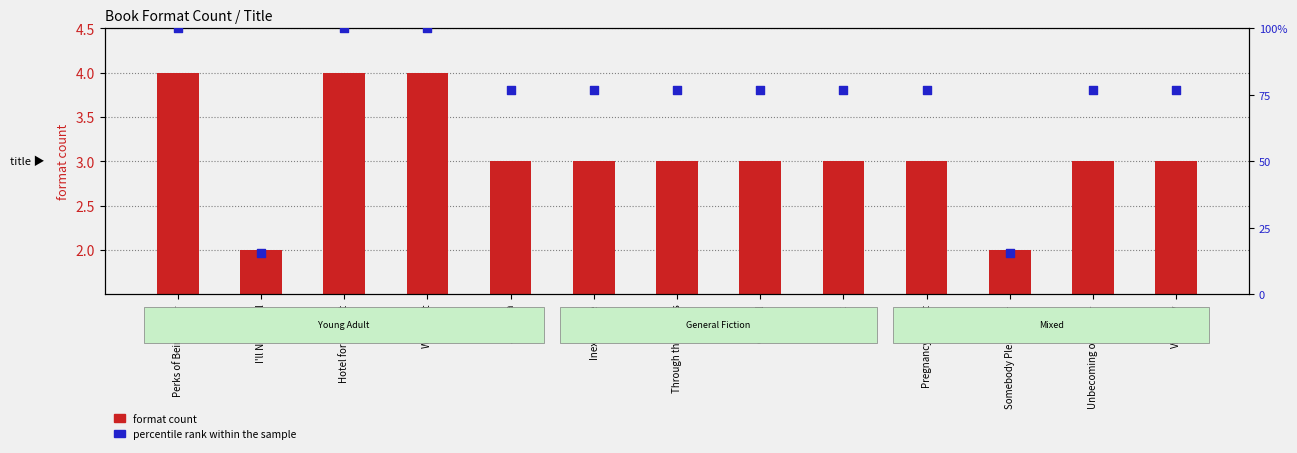

Is the value of percentile rank within the sample at Inexcusable greater than the value of format count at Hotel for the Lost?

Yes